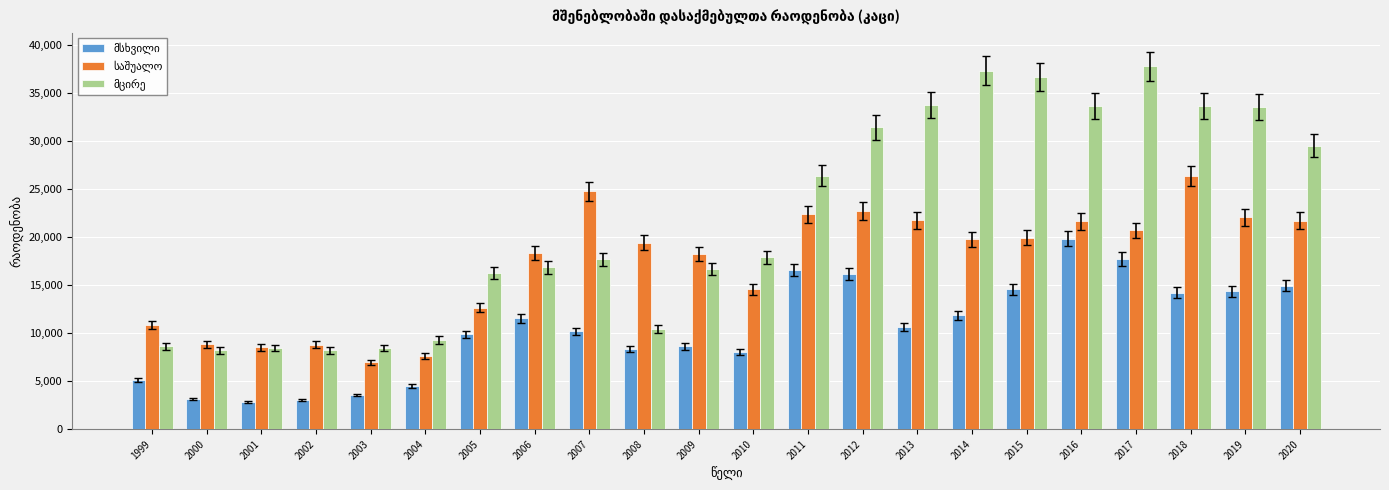

What is the spread (max minus min) of values at 2017?

20023